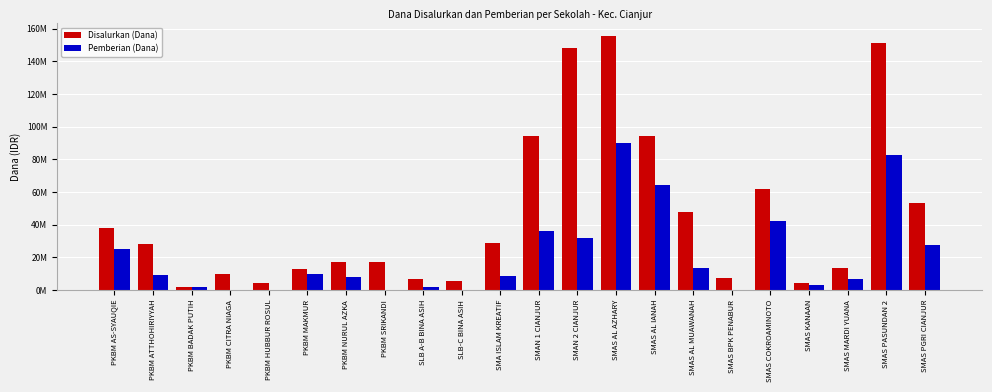

Reading right to left, what are all the values shown in this chart?

Disalurkan (Dana): 53000000	151500000	13500000	4500000	62000000	7500000	47500000	94000000	155500000	148000000	94500000	29000000	5500000	6500000	17000000	17000000	13000000	4000000	10000000	2000000	28000000	38000000
Pemberian (Dana): 27500000	82500000	6500000	3000000	42500000	0	13500000	64500000	90000000	32000000	36000000	8500000	0	2000000	0	8000000	10000000	0	0	2000000	9000000	25000000